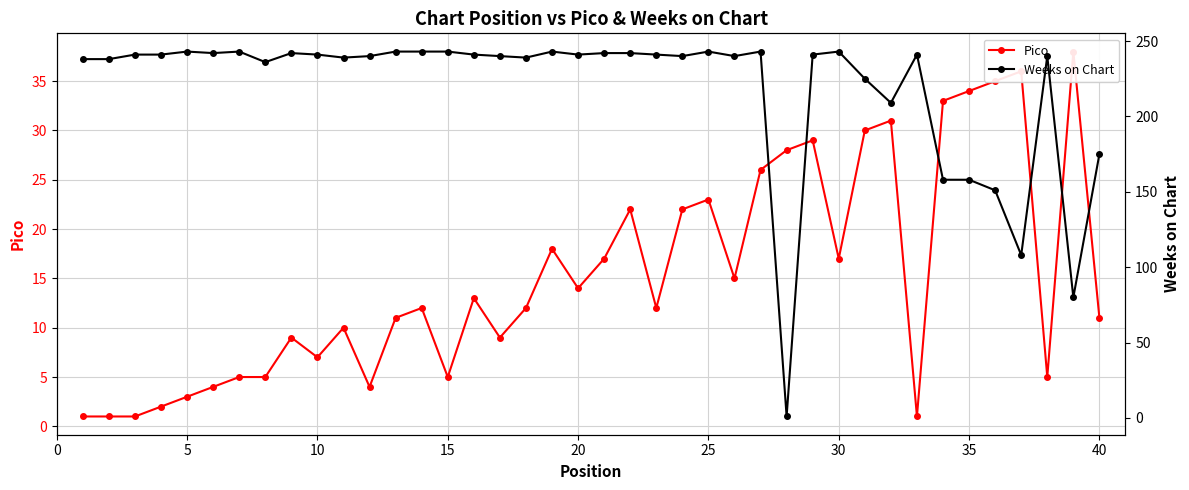

Count the number of data series in this chart.

2